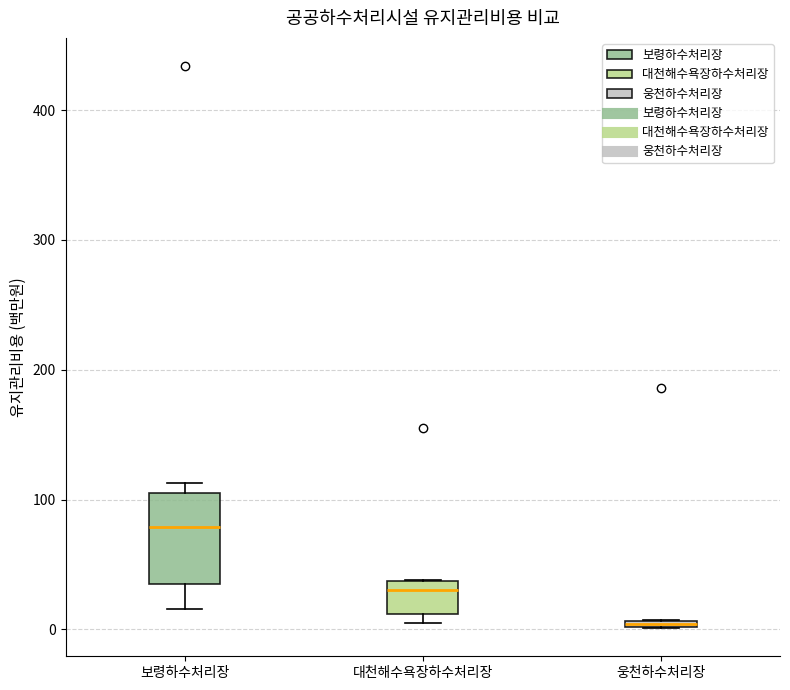

Comparing the boxes themselves (not the whiskers), which one is the tallest?

보령하수처리장